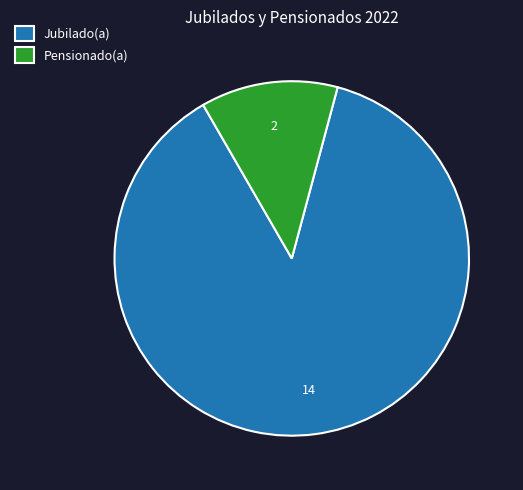

What is the smallest slice in the pie chart?

Pensionado(a)